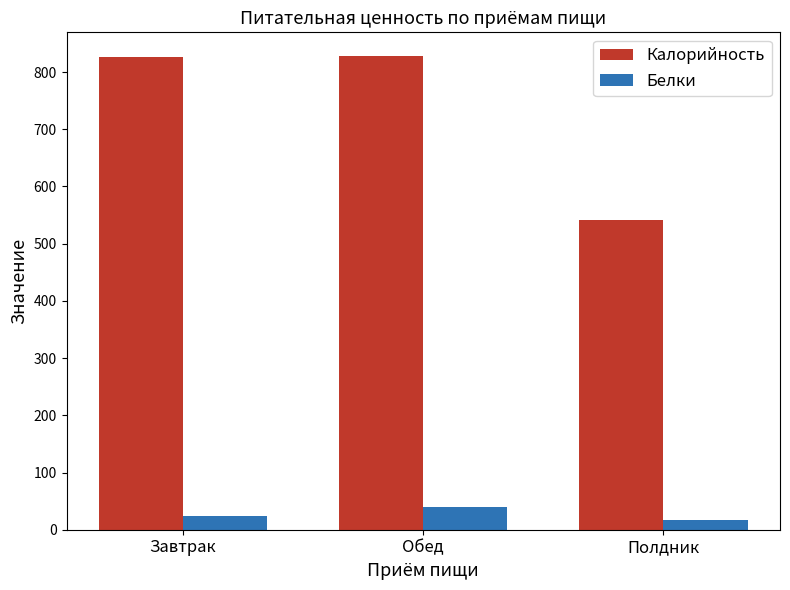

What is the minimum value for Калорийность?

541.6